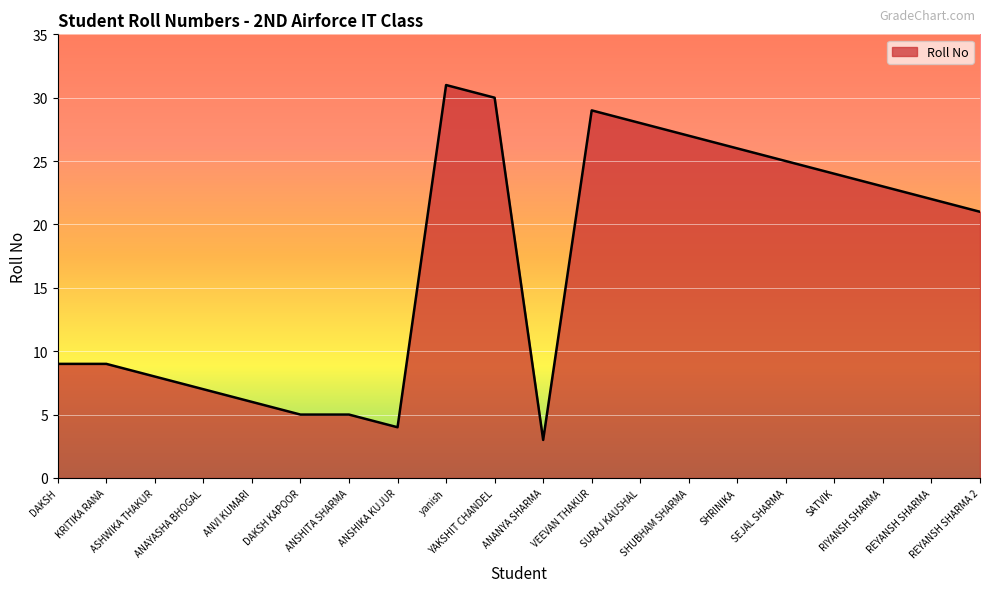

What is the greatest value displayed?

31